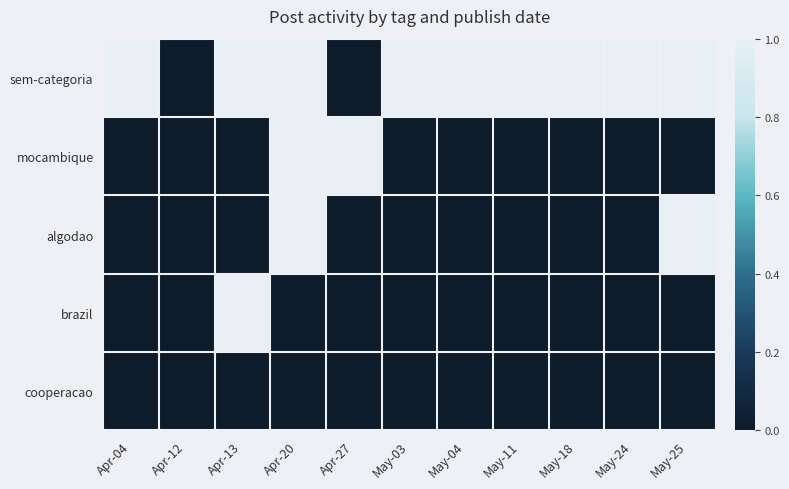

At how many categories does at least one series exceed 0?

10